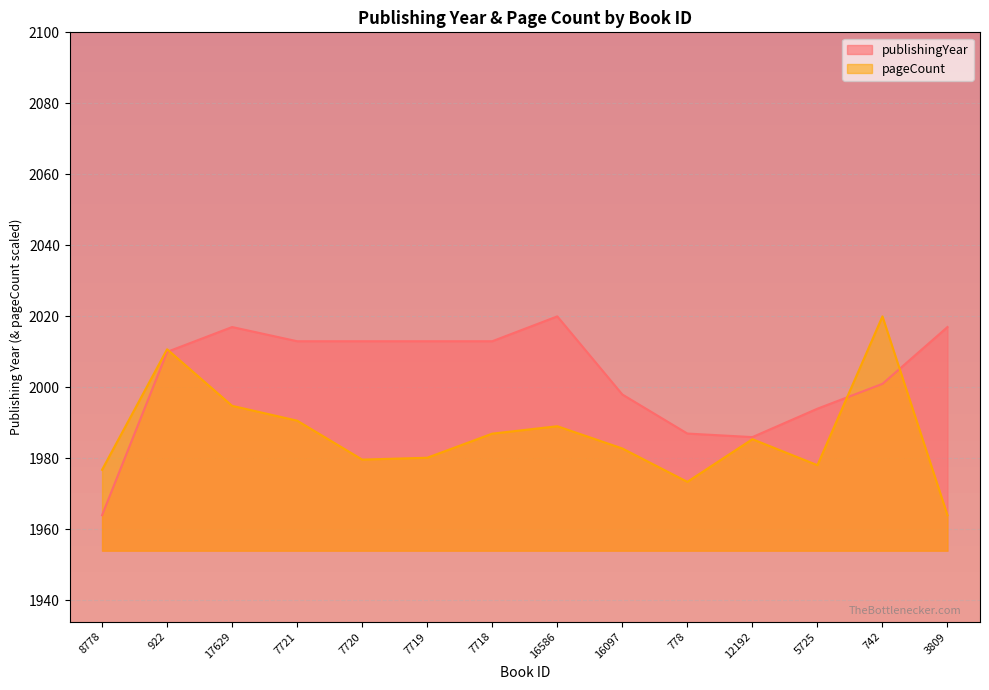

What is the difference between the publishingYear values at 5725 and 12192?

8.0